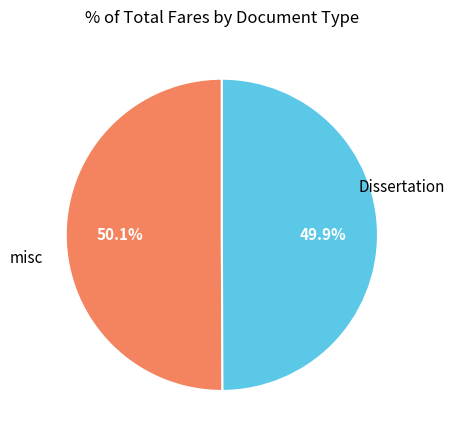

Is there a majority slice in this chart?

Yes